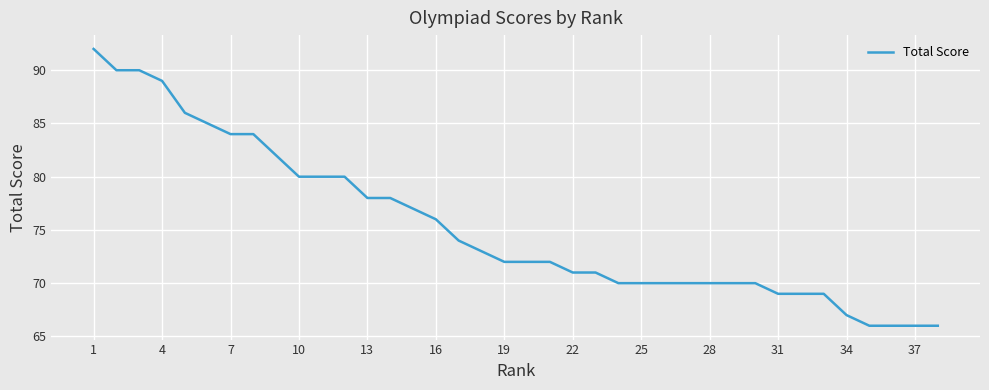

How many lines are shown in the chart?

1